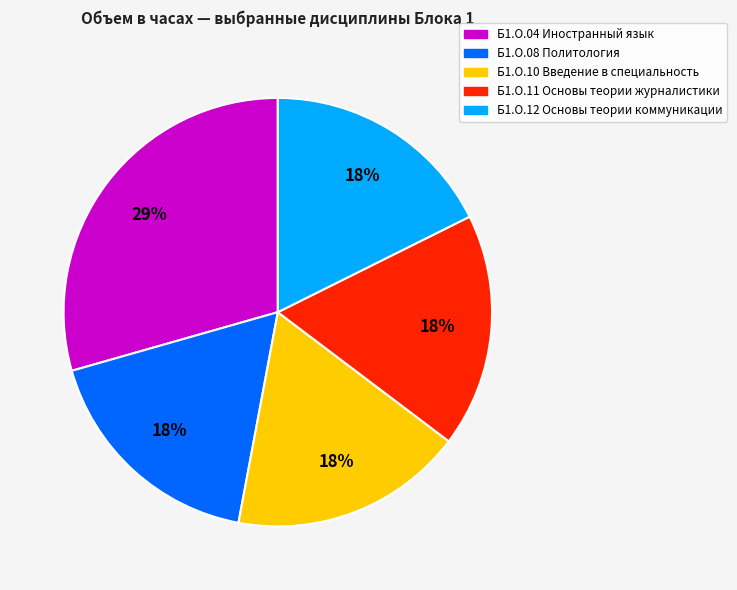

Combined, do Б1.О.10 Введение в специальность and Б1.О.12 Основы теории коммуникации account for over 50%?

No